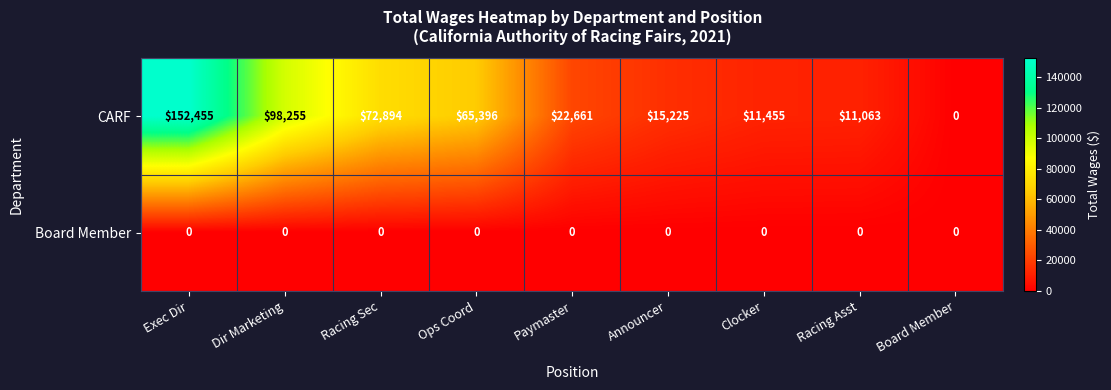

What is the difference between the highest and lowest values at Racing Sec?

72894